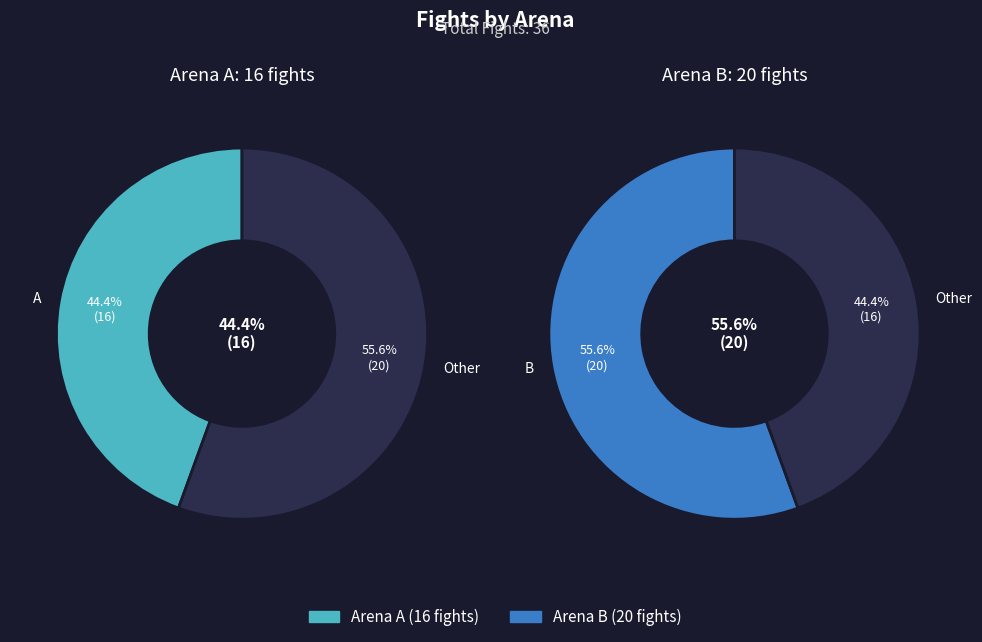

Does any single category account for the majority?

Yes